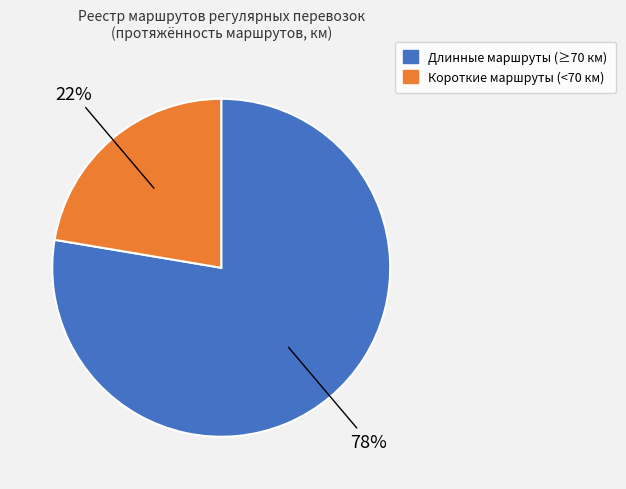

Is there any slice that represents more than half of the pie?

Yes